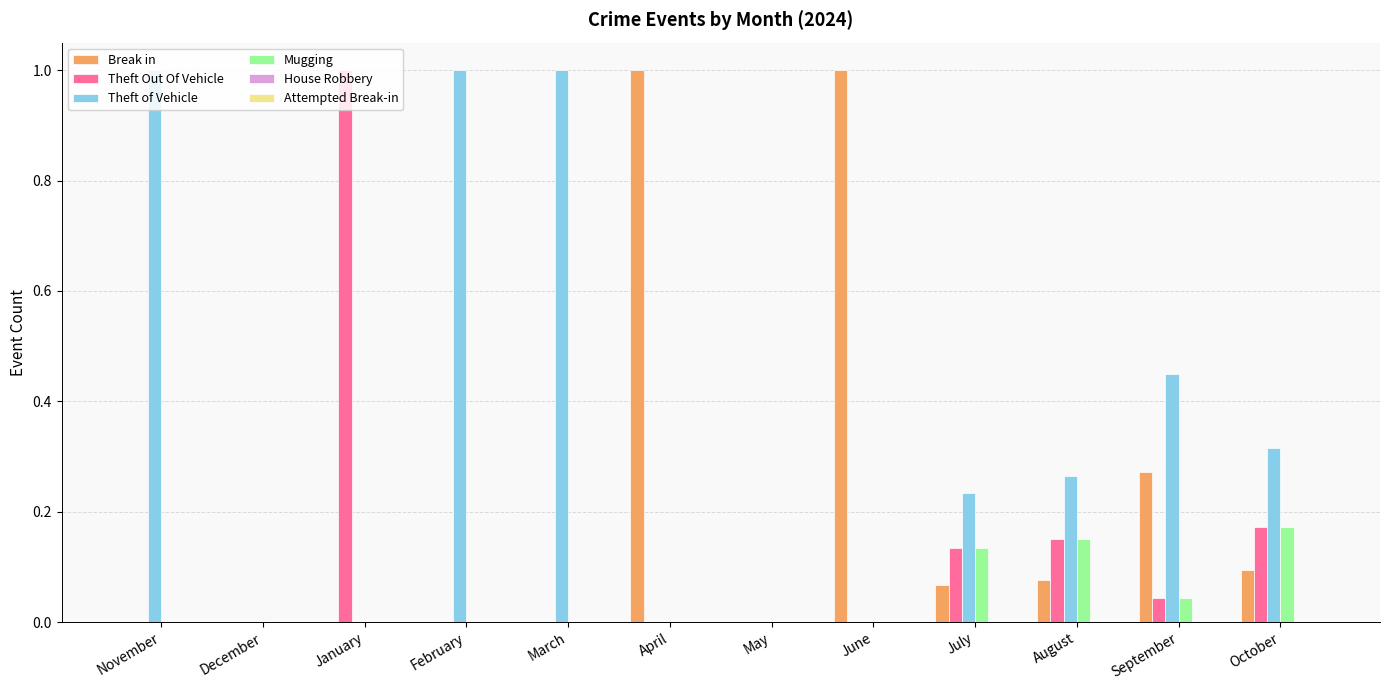

Which series has the largest total across all categories?

Theft of Vehicle